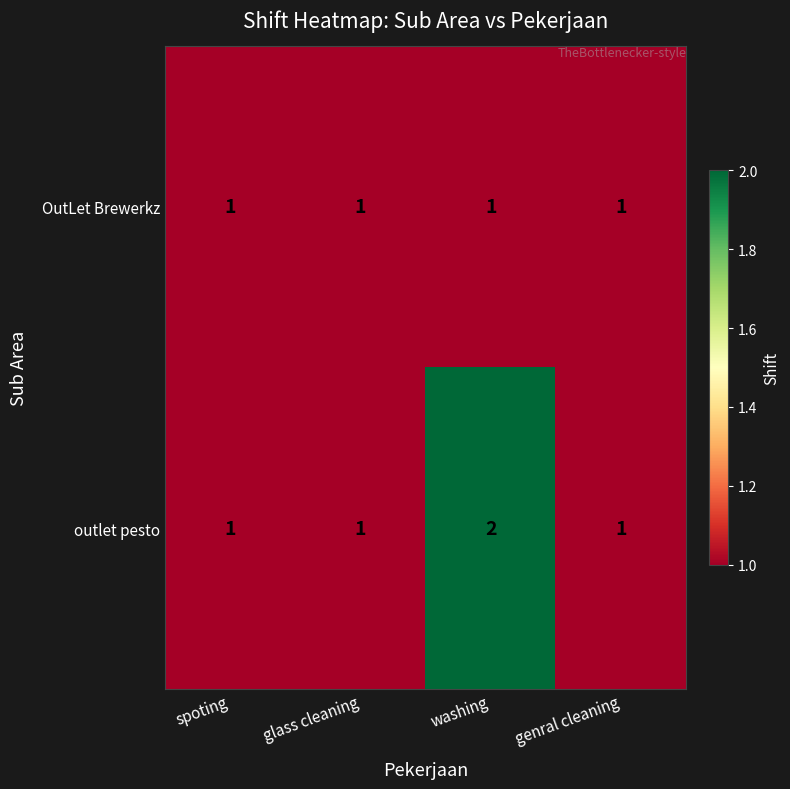

Which series has the largest total across all categories?

outlet pesto